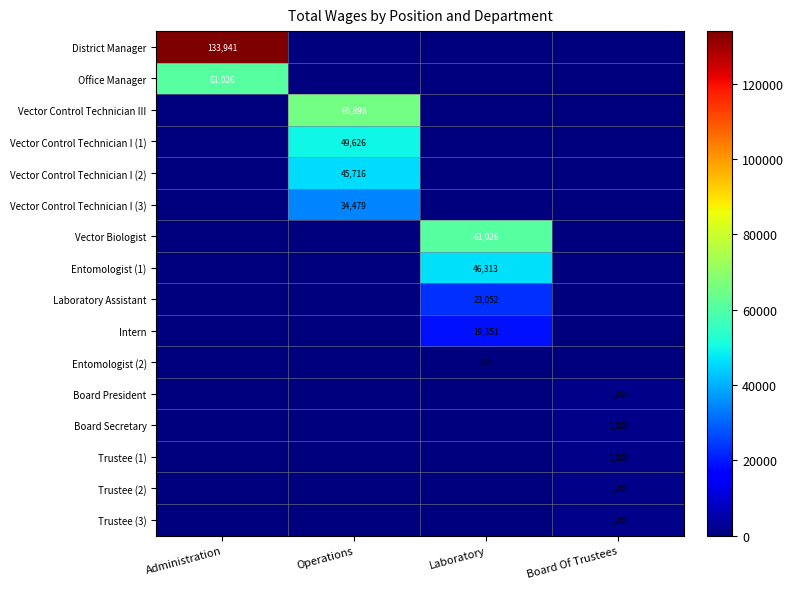

True or false: Board President has a value of 1200 at Board Of Trustees.

True